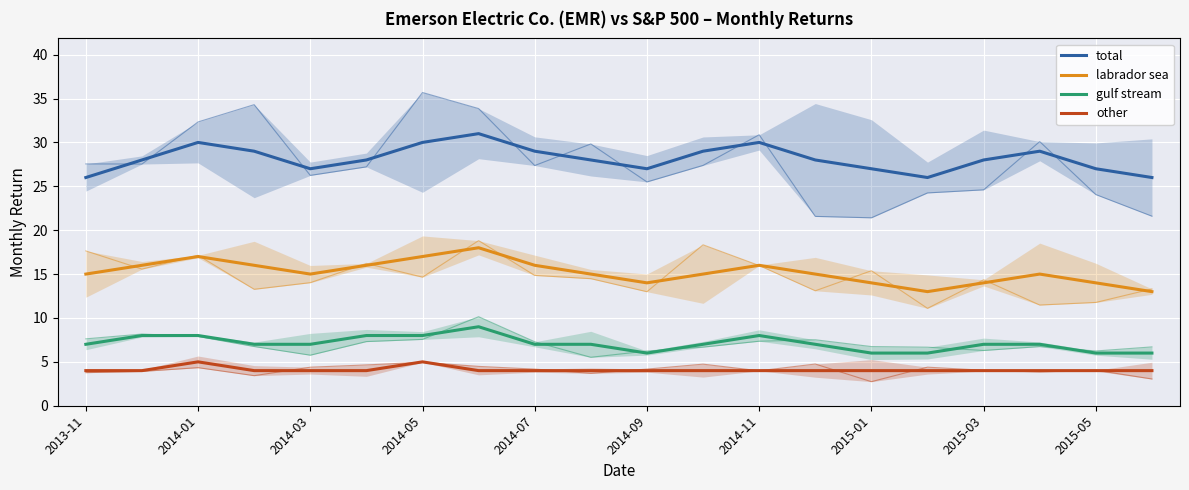

True or false: gulf stream and other cross at least once.

False